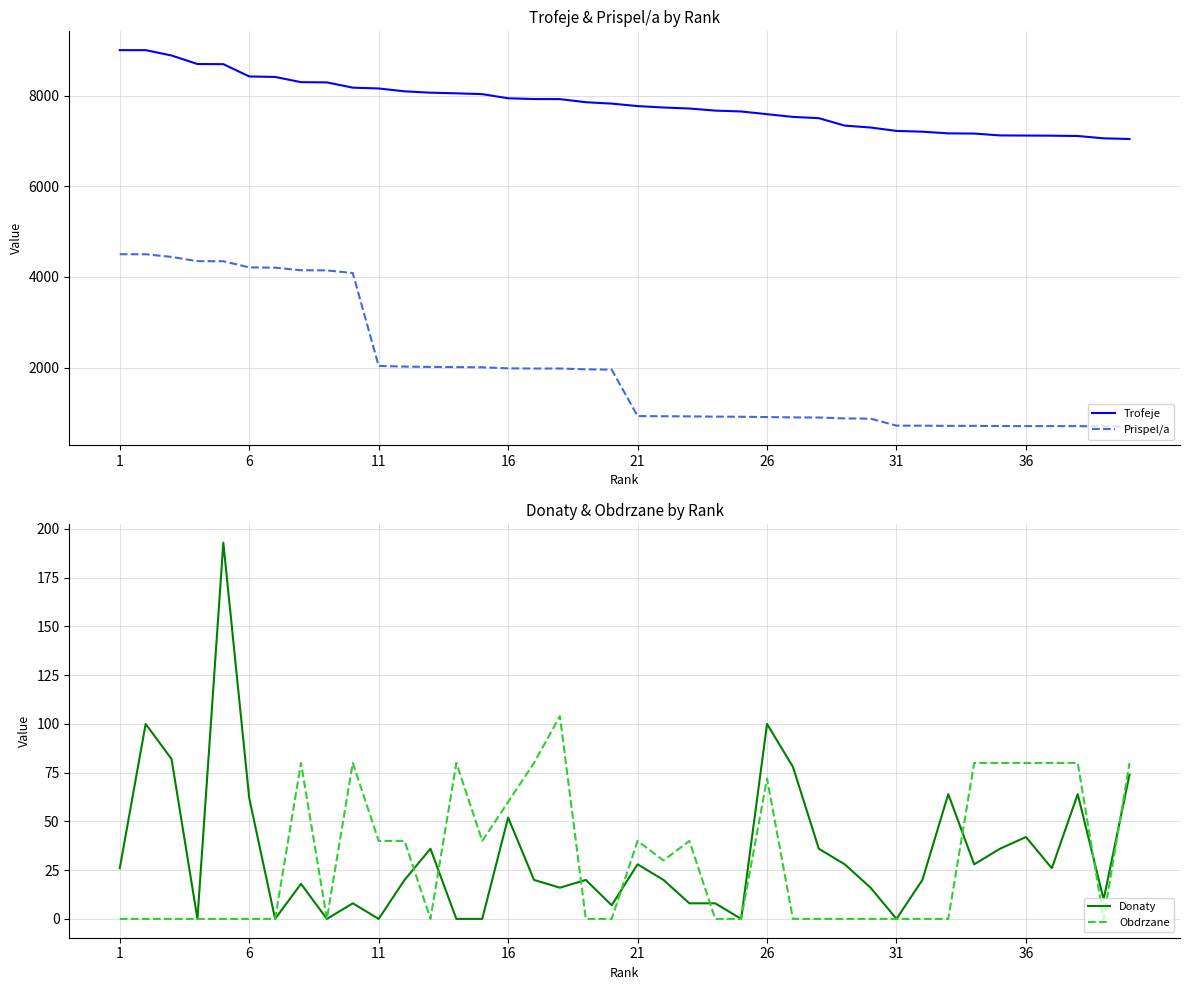

True or false: Trofeje and Donaty cross at least once.

False